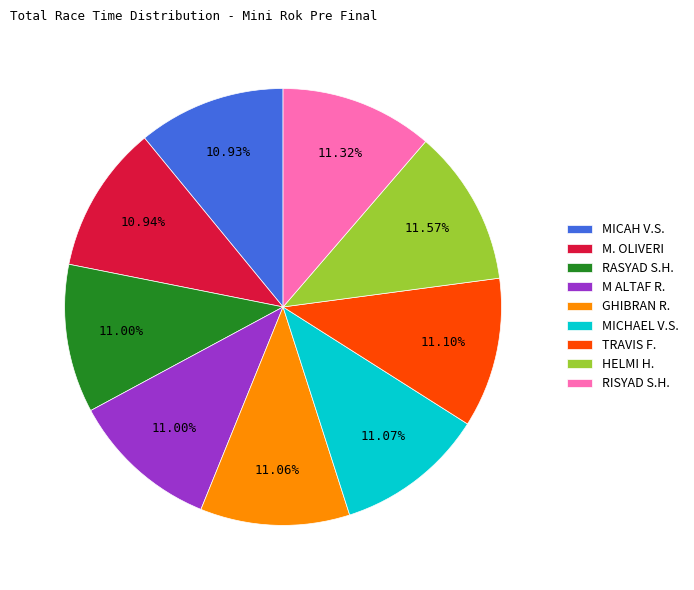

Does RISYAD S.H. represent more than half of the total?

No